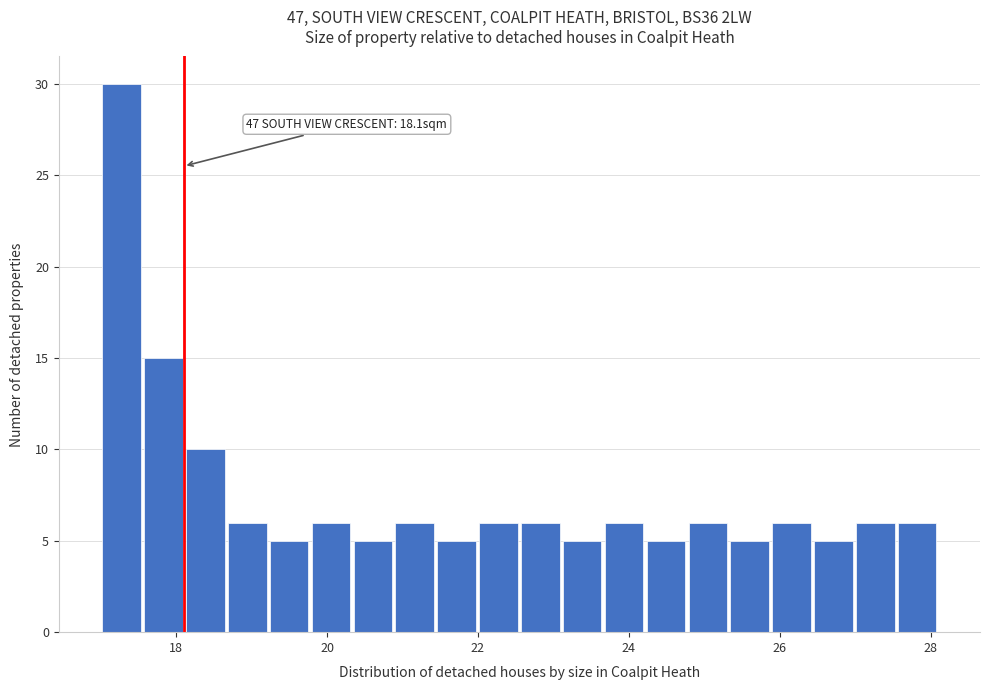

Read against the x-axis, roughly where is the centre of the tallest bar?

17.2